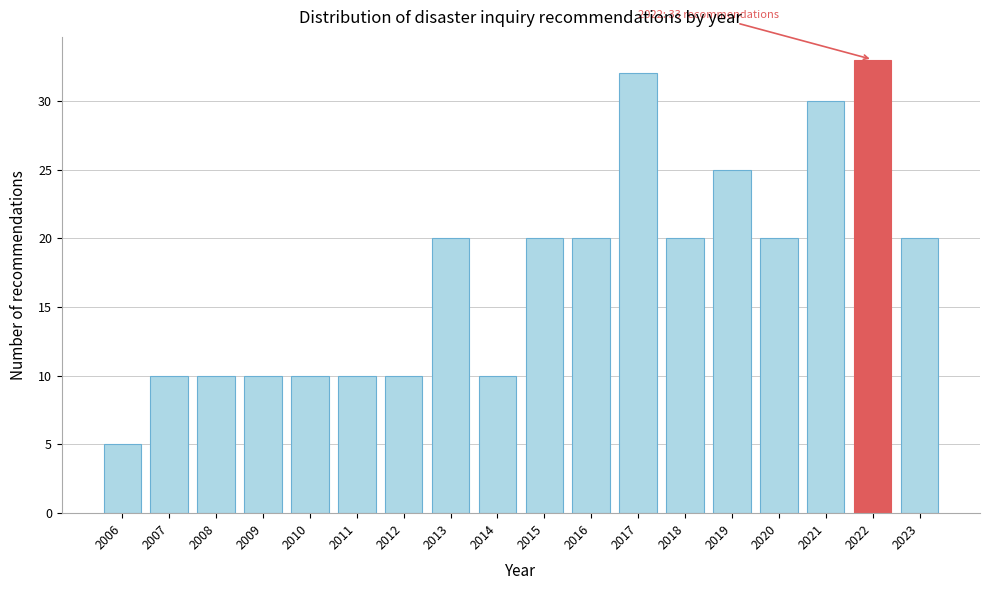

Reading left to right, what are all the values shown in this chart?

2006=5	2007=10	2008=10	2009=10	2010=10	2011=10	2012=10	2013=20	2014=10	2015=20	2016=20	2017=32	2018=20	2019=25	2020=20	2021=30	2022=33	2023=20